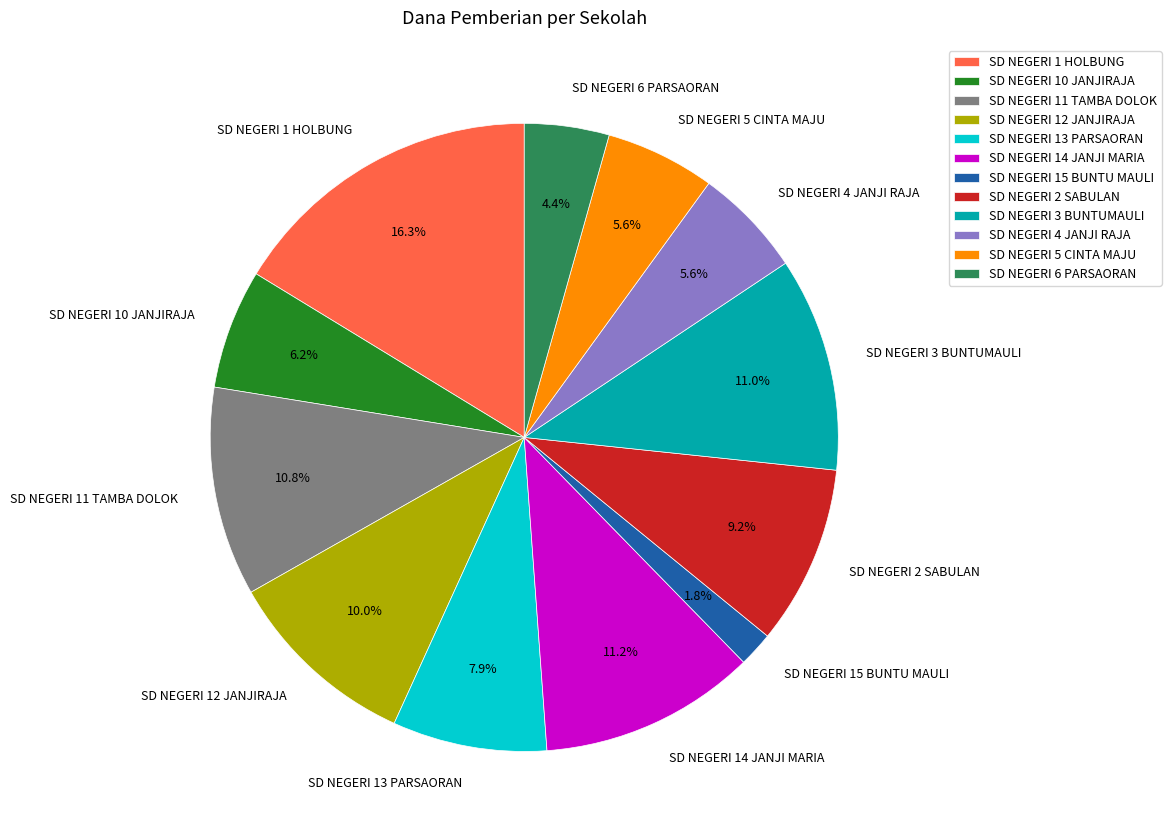

Between SD NEGERI 14 JANJI MARIA and SD NEGERI 15 BUNTU MAULI, which is larger?

SD NEGERI 14 JANJI MARIA